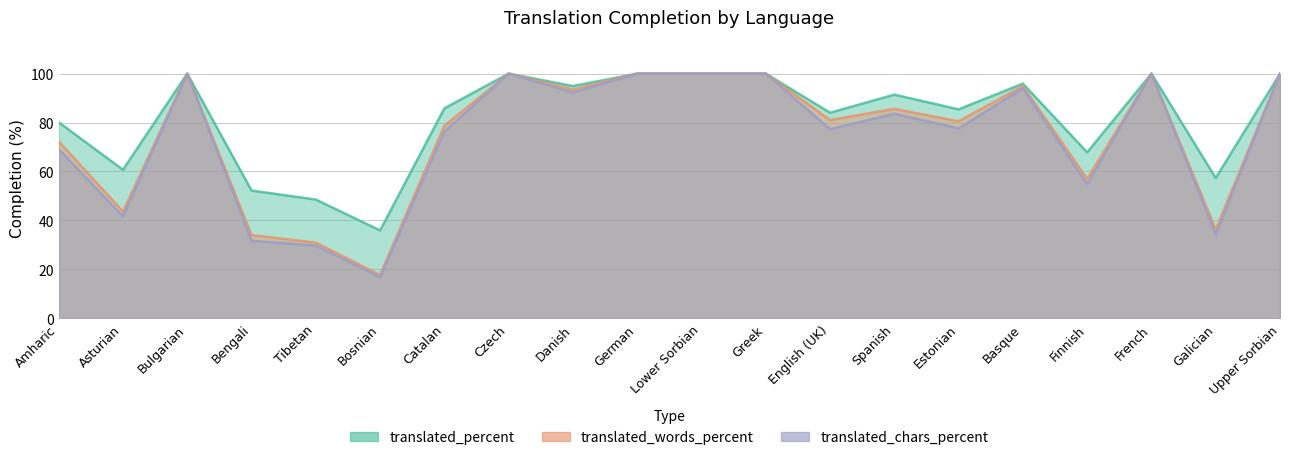

What is the minimum value for translated_chars_percent?

16.8